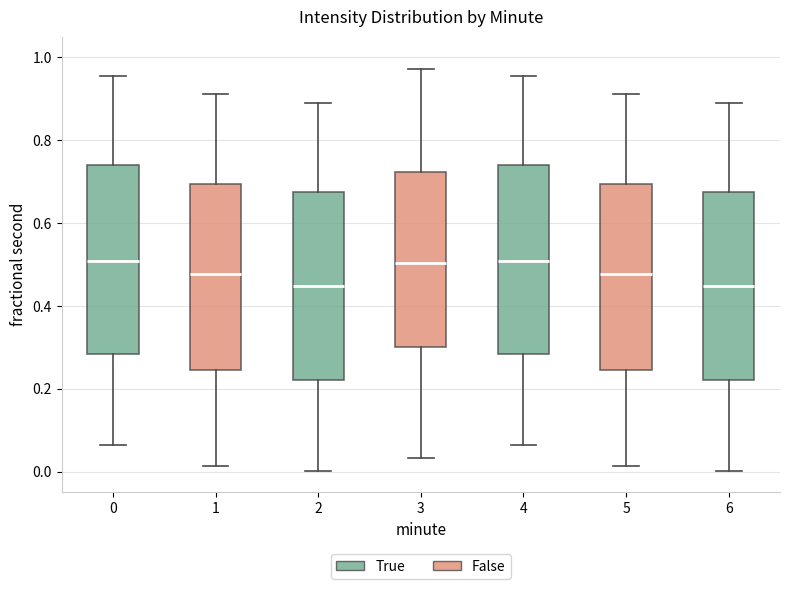

Reading left to right, transcribe this box plot: for each box, give where its median line is, the range the box spans, and where its two whiskers end, as read against the y-axis. The values are not printed on the chart, so give them approximately, as read against the axis.

0: median 0.50, box 0.28 to 0.74, whiskers 0.06 to 0.96
1: median 0.48, box 0.24 to 0.70, whiskers 0.02 to 0.92
2: median 0.44, box 0.22 to 0.68, whiskers 0.00 to 0.88
3: median 0.50, box 0.30 to 0.72, whiskers 0.04 to 0.98
4: median 0.50, box 0.28 to 0.74, whiskers 0.06 to 0.96
5: median 0.48, box 0.24 to 0.70, whiskers 0.02 to 0.92
6: median 0.44, box 0.22 to 0.68, whiskers 0.00 to 0.88